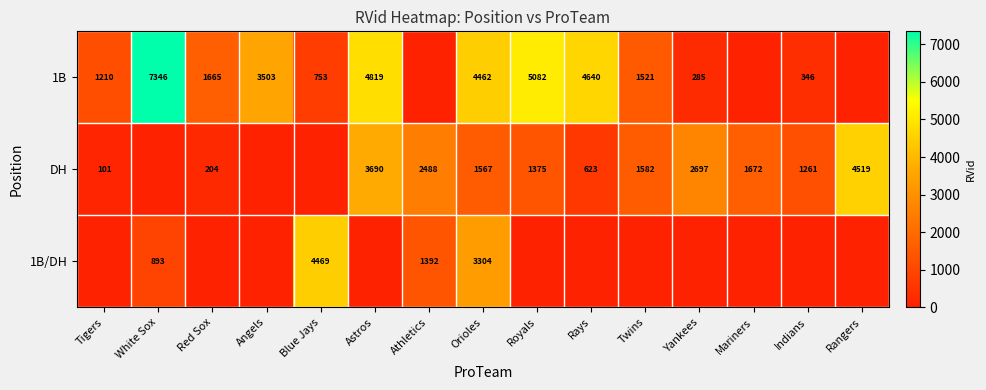

At Orioles, list the series in order from smallest to largest.

DH, 1B/DH, 1B